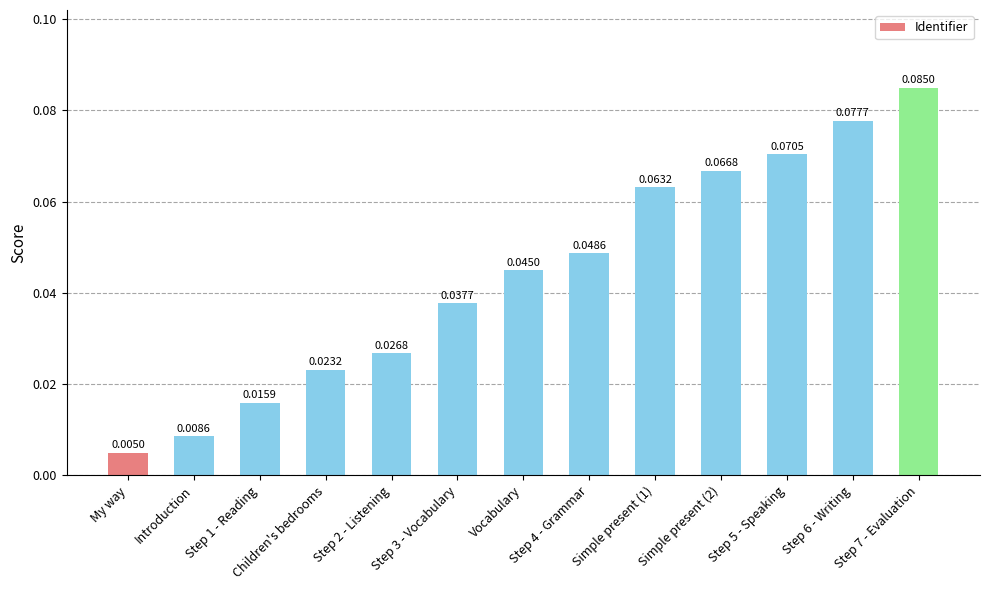

Between Introduction and Children's bedrooms, which is larger?

Children's bedrooms